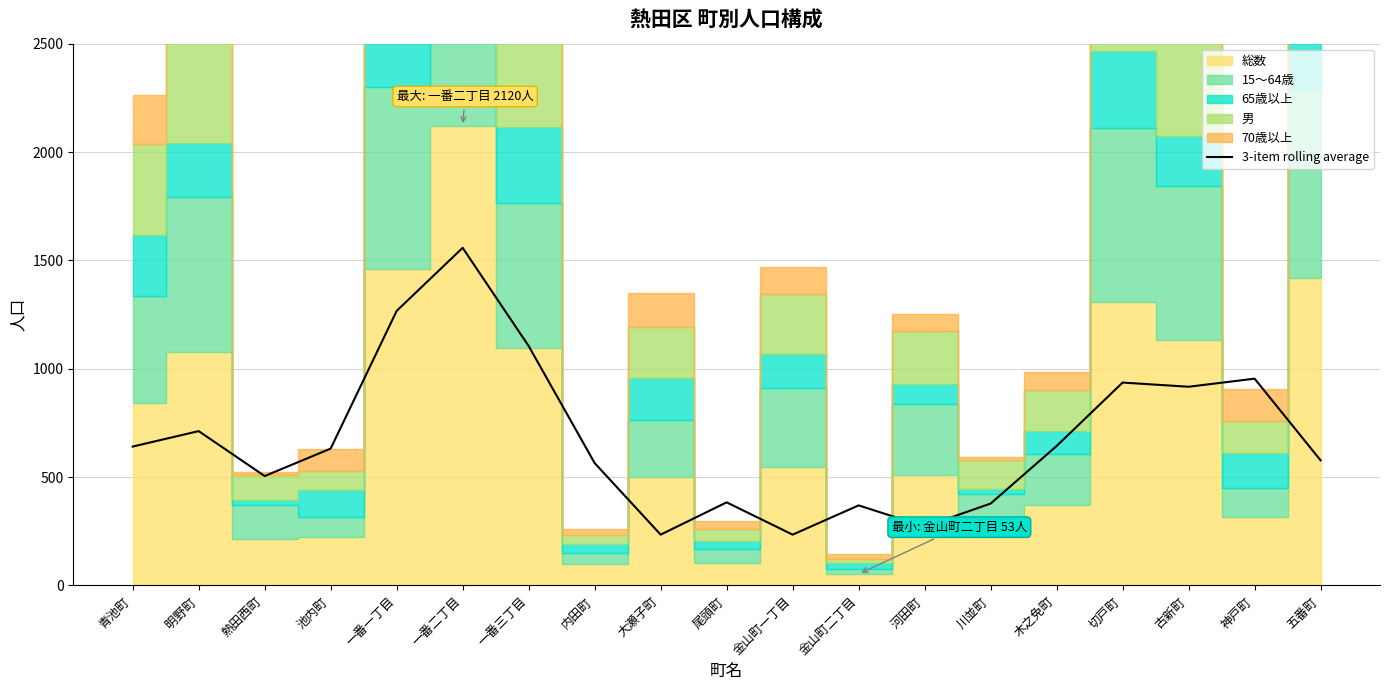

How many interior local valleys (lower than both neighbors) does the data have?

5